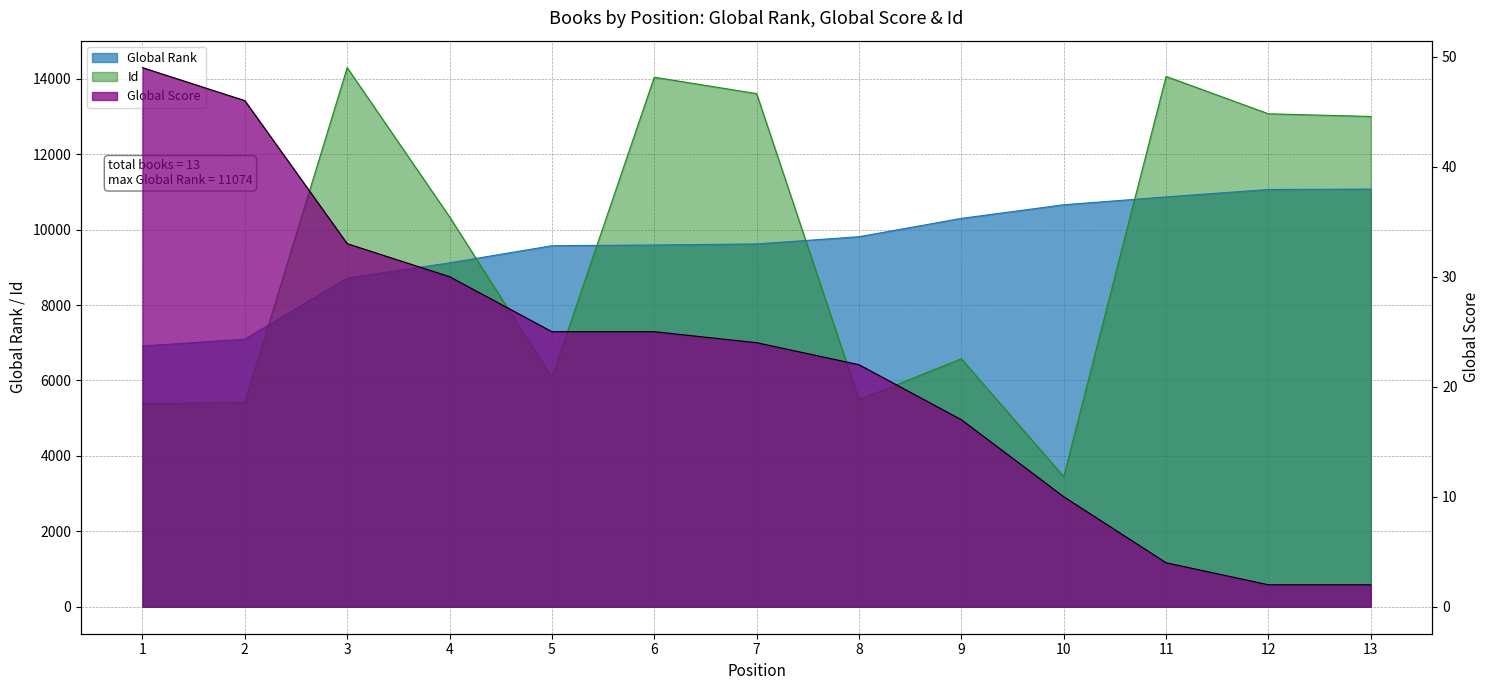

What is the difference between the Global Score values at 5 and 10?

15